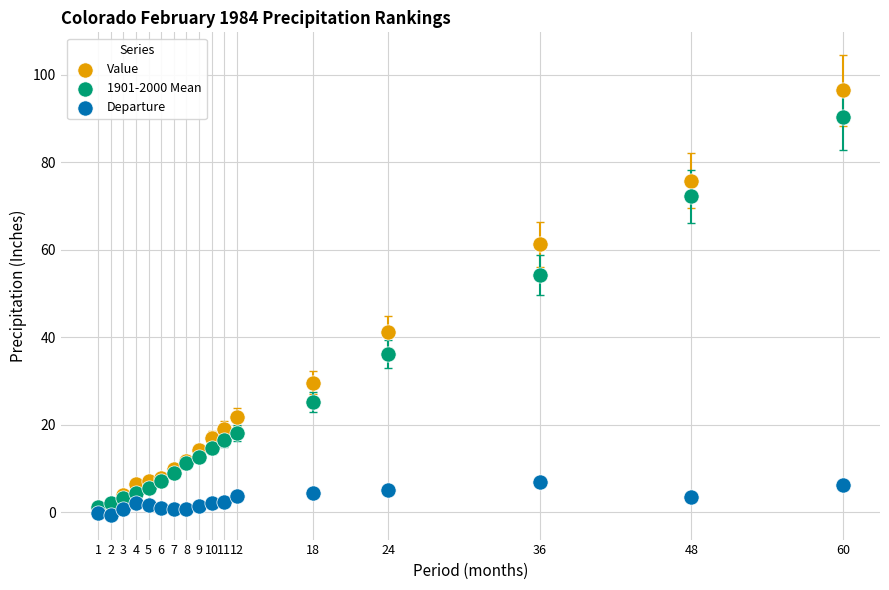

What are all the series names shown in the legend?

Value, 1901-2000 Mean, Departure